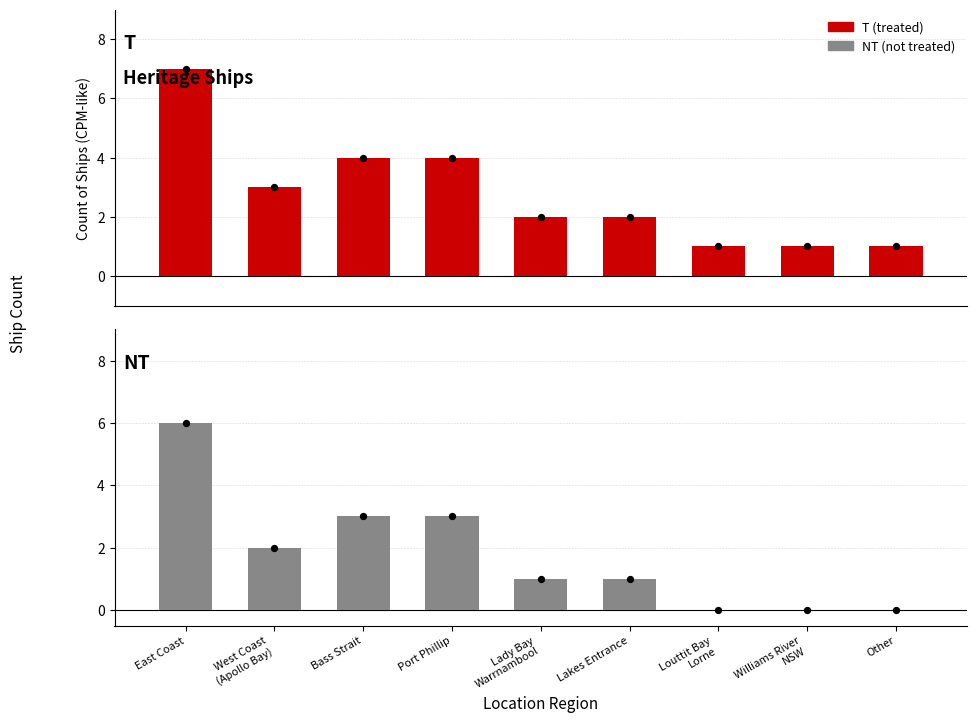

At which category is the sum across all series the highest?

East Coast